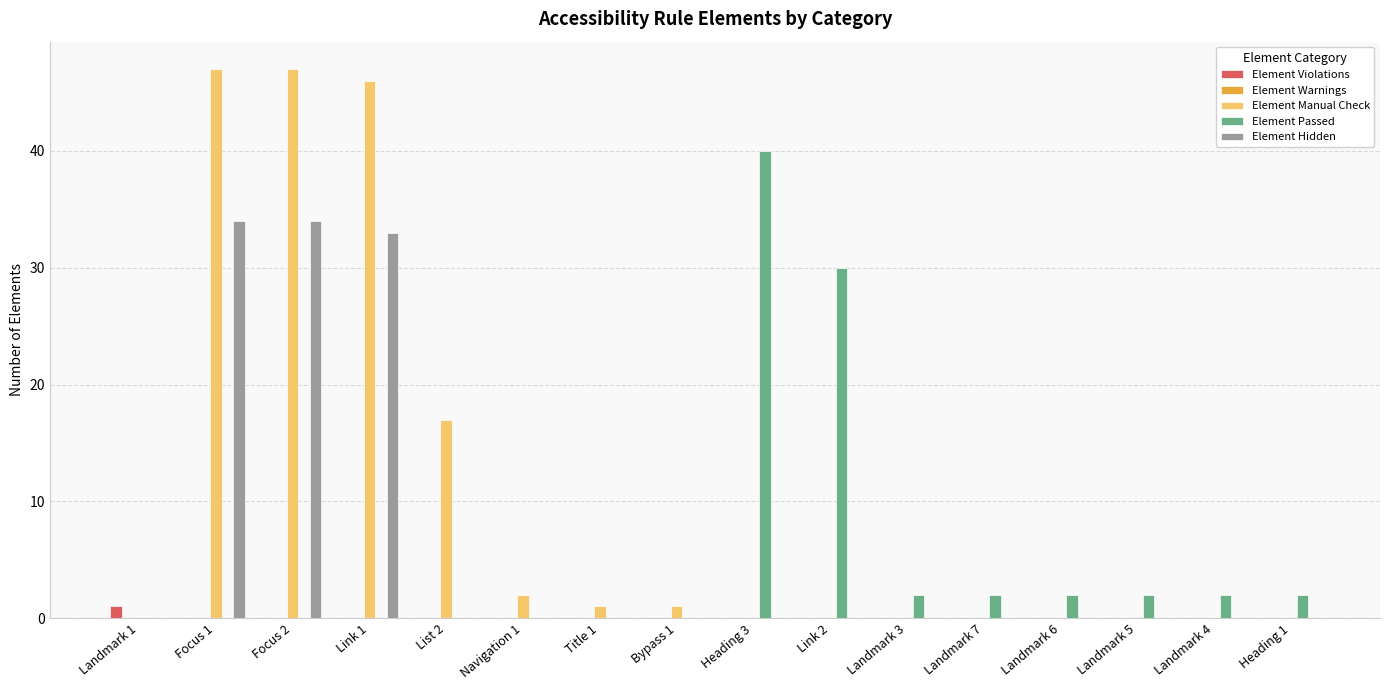

Which series has the largest total across all categories?

Element Manual Check